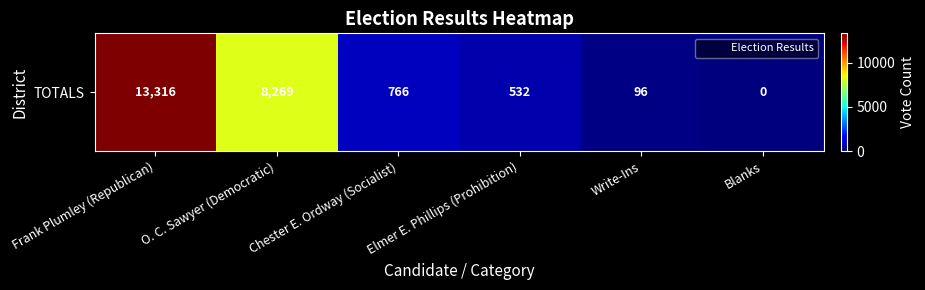

What is the difference between the values at Chester E. Ordway (Socialist) and Frank Plumley (Republican)?

12550